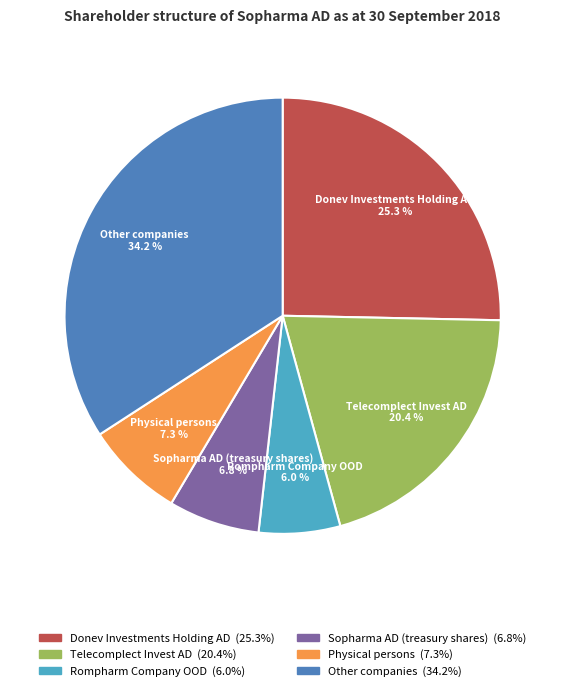

Is there any slice that represents more than half of the pie?

No